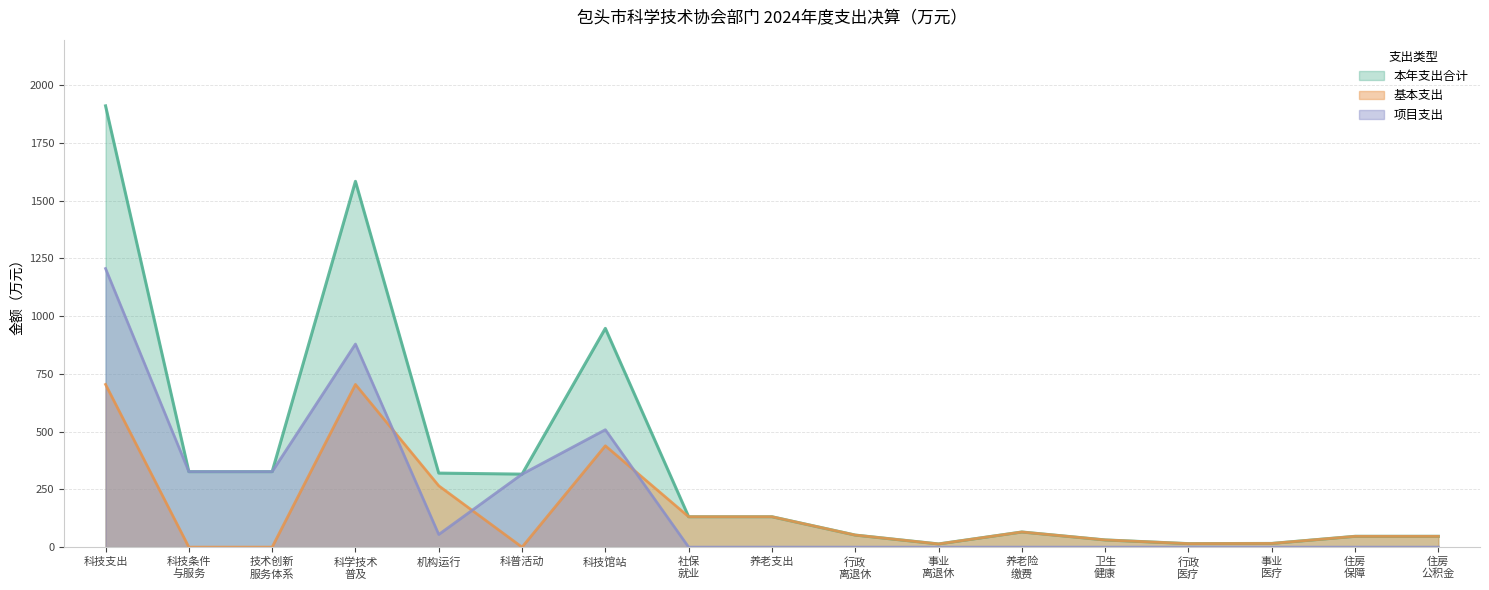

Which series has the largest total across all categories?

本年支出合计